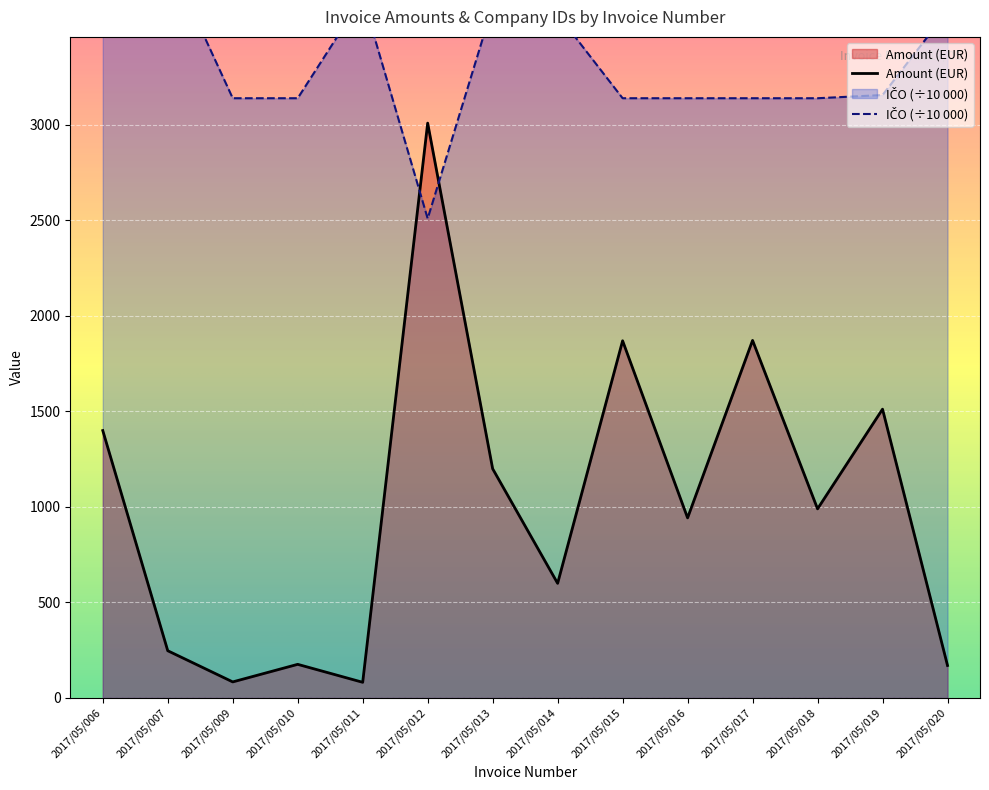

The value of IČO at 2017/05/019 is 1339.8. True or false?

False